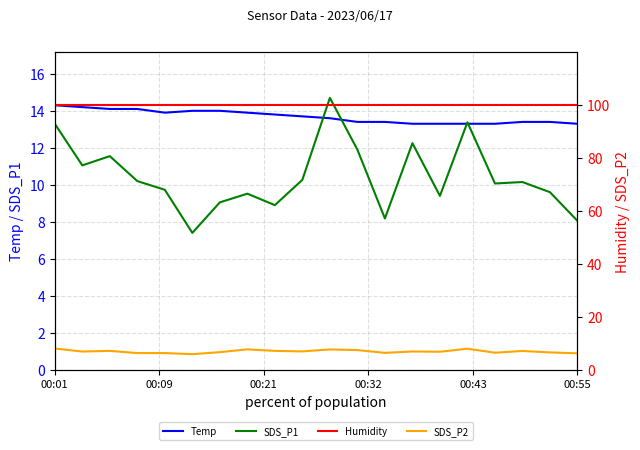

The SDS_P1 series shows 8.1 at 00:55. True or false?

True